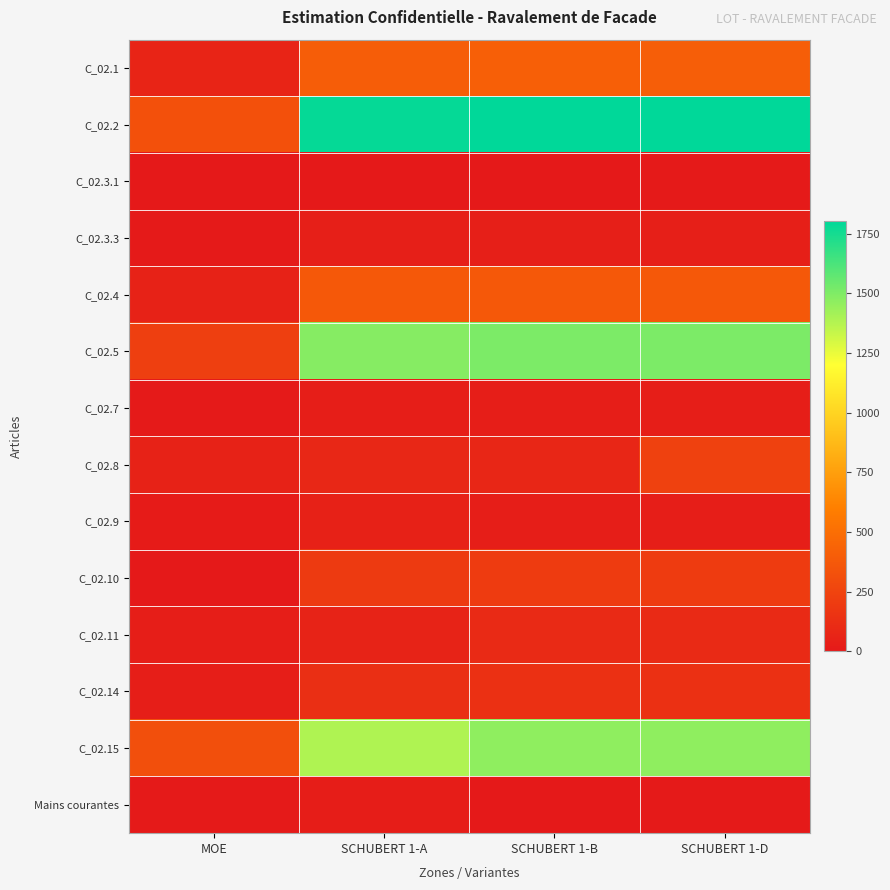

What is the total value across all series at SCHUBERT 1-A?

6034